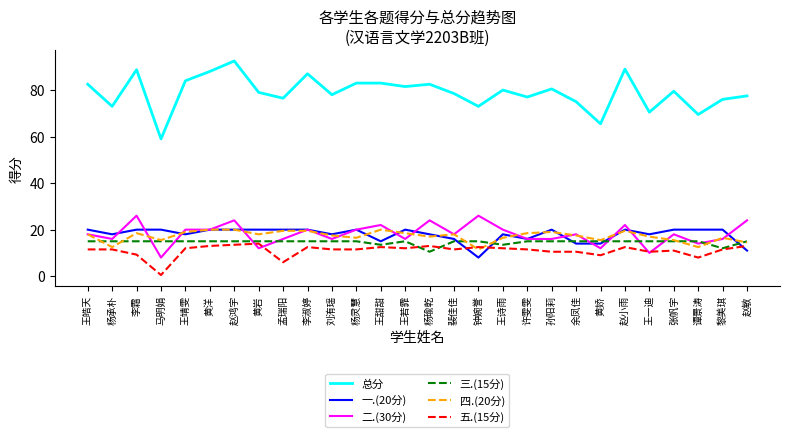

True or false: 四.(20分) has a value of 28.6 at 王若霏.

False